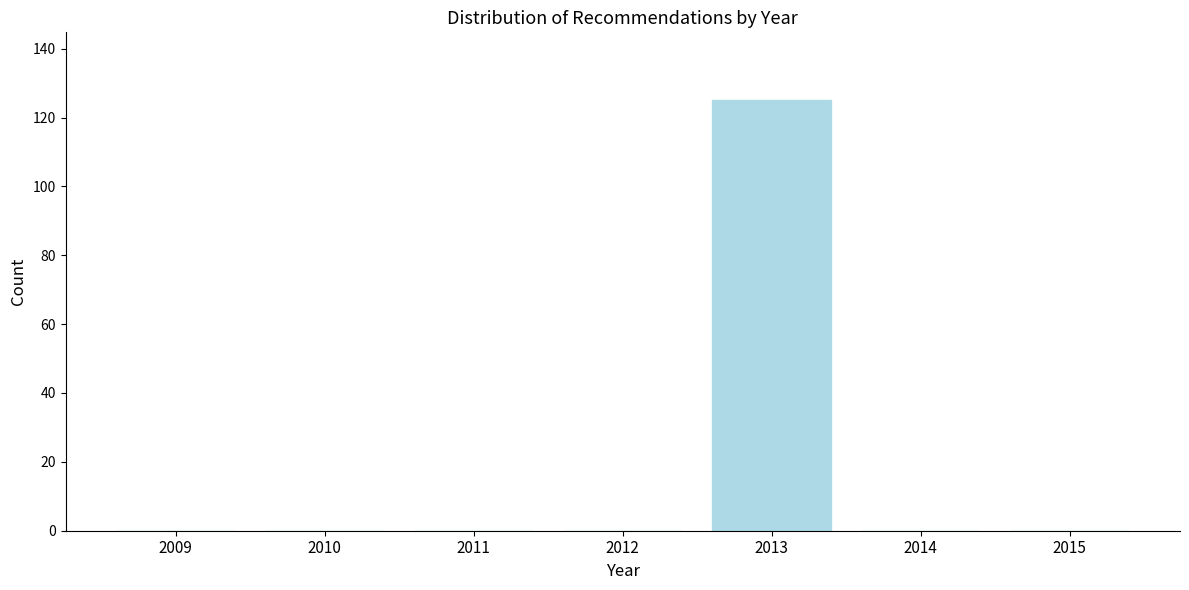

Reading left to right, what are all the values shown in this chart?

2009=0	2010=0	2011=0	2012=0	2013=125	2014=0	2015=0